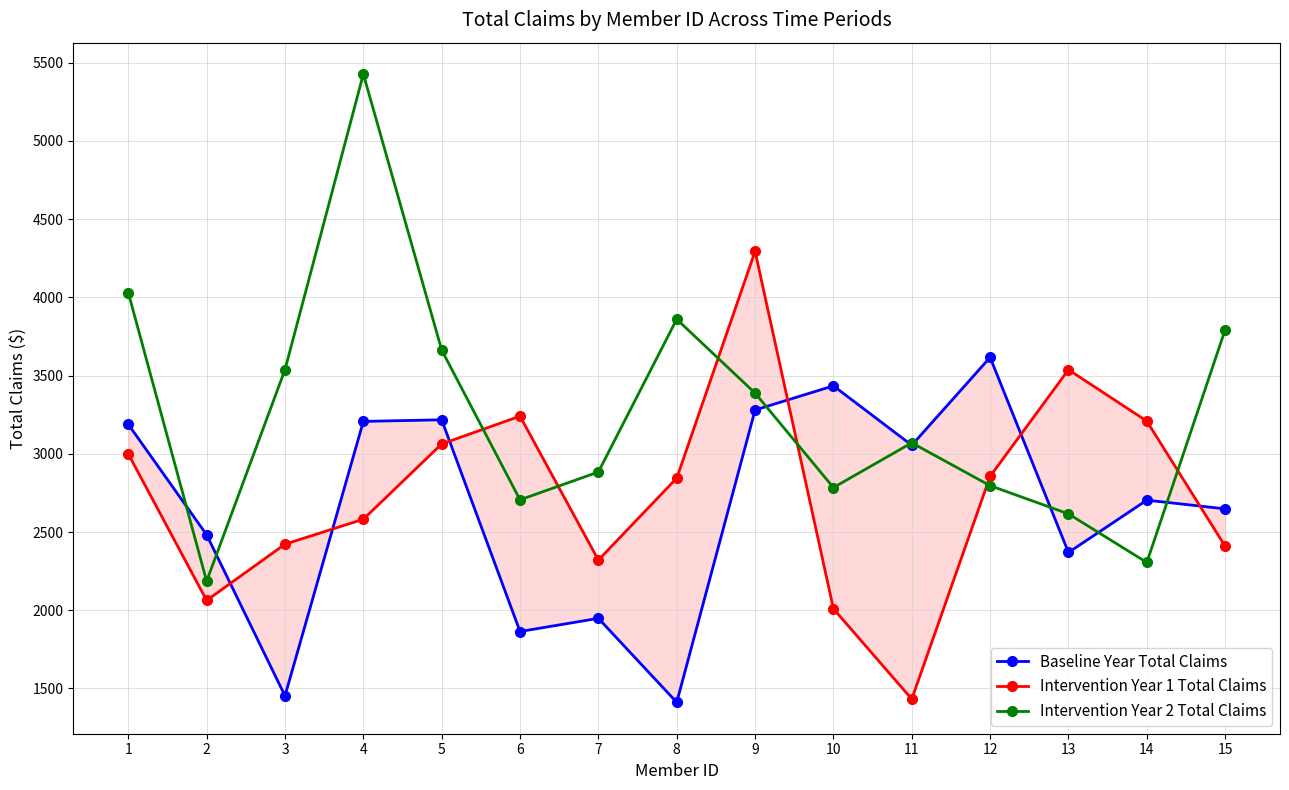

How many distinct data groups are displayed?

3